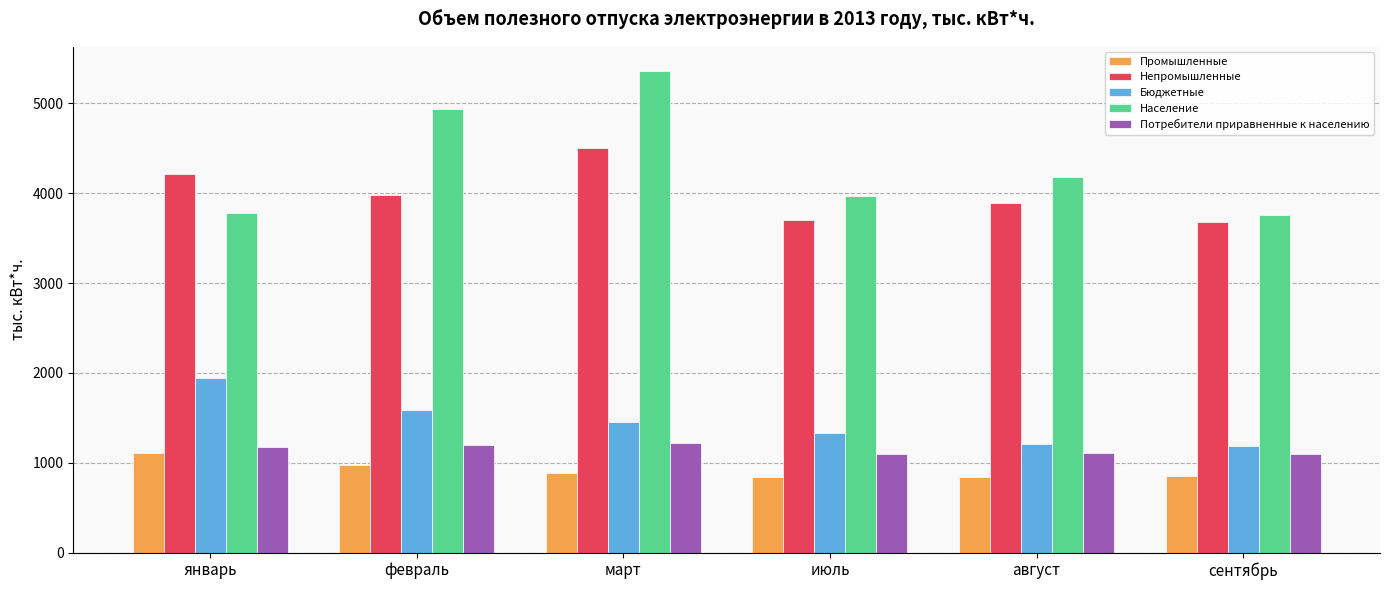

What is the label of the 2nd bar from the left?

февраль